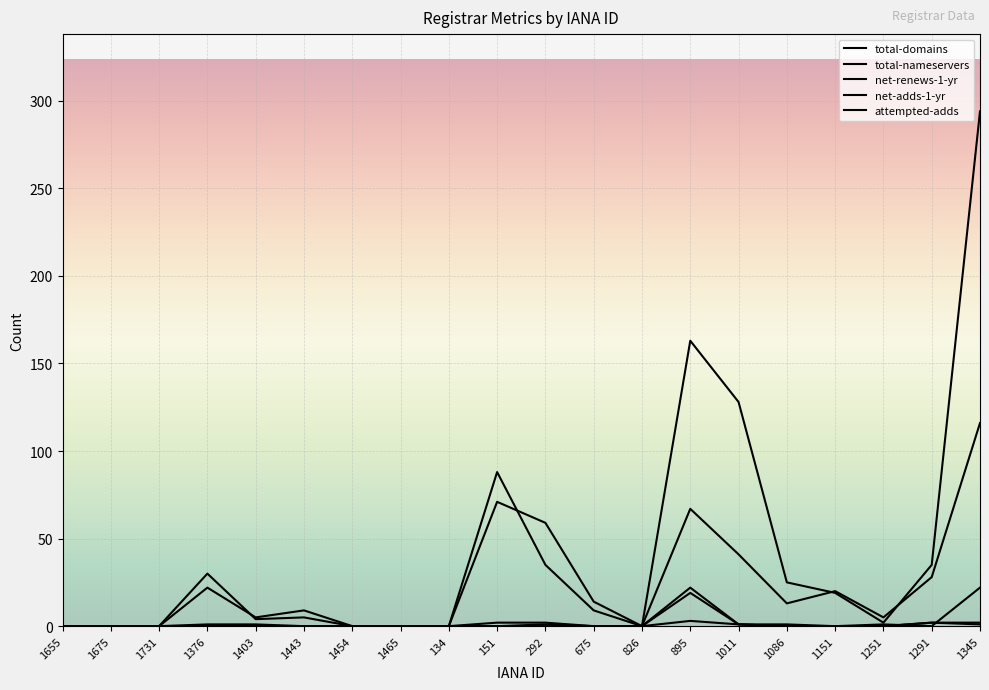

How many interior local peaks does the total-nameservers series have?

5